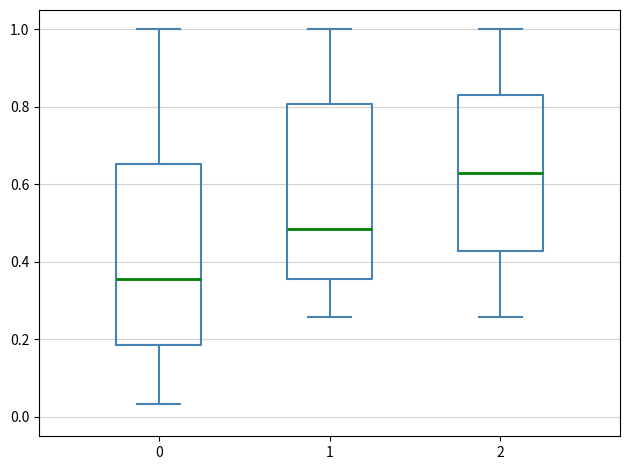

Reading left to right, transcribe this box plot: for each box, give where its median line is, the range the box spans, and where its two whiskers end, as read against the y-axis. The values are not printed on the chart, so give them approximately, as read against the axis.

0: median 0.36, box 0.18 to 0.66, whiskers 0.04 to 1.00
1: median 0.48, box 0.36 to 0.80, whiskers 0.26 to 1.00
2: median 0.62, box 0.42 to 0.84, whiskers 0.26 to 1.00